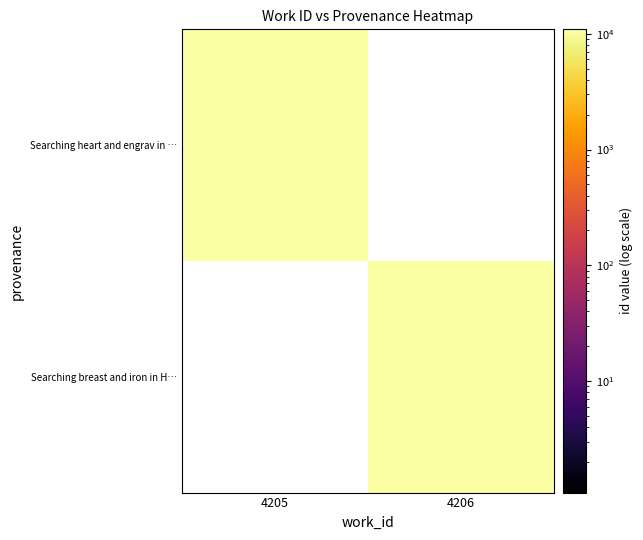

At 4206, list the series in order from smallest to largest.

Searching heart and engrav in …, Searching breast and iron in H…